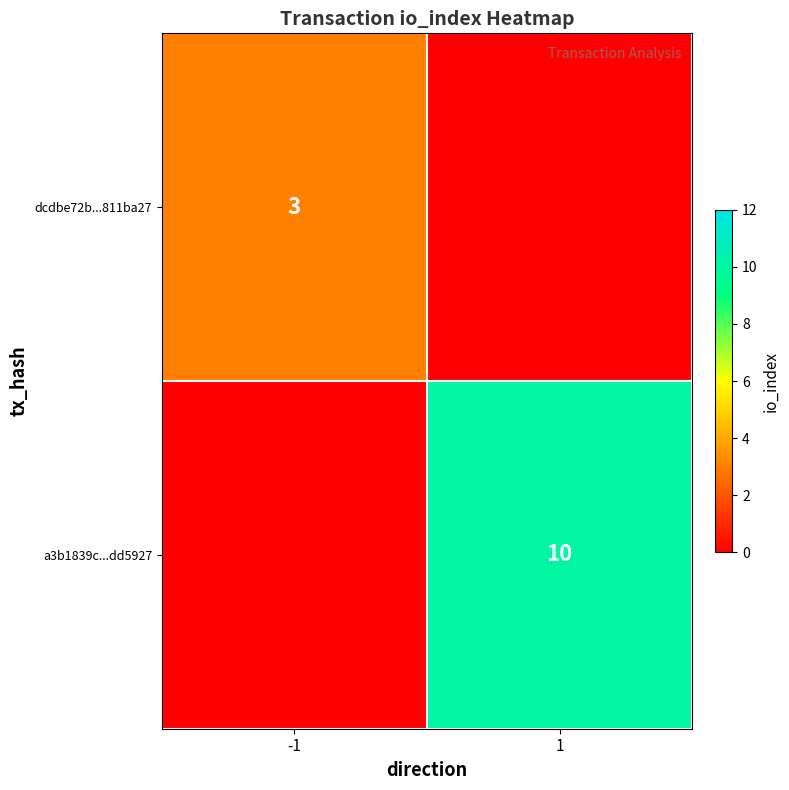

At which category does the chart reach its minimum across all series?

1